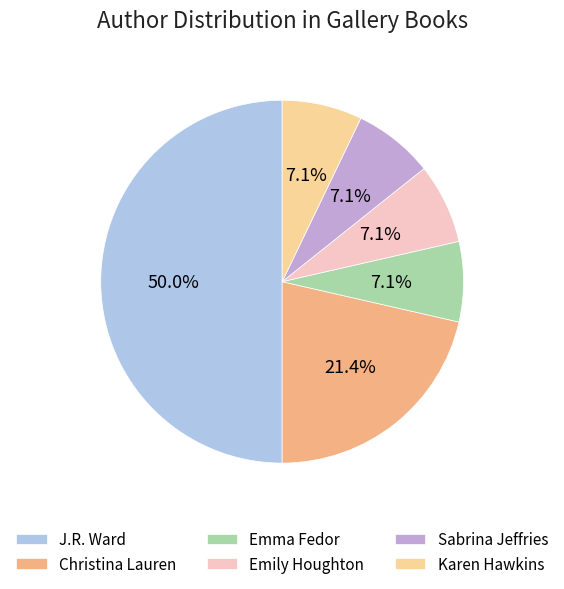

How many segments does this pie chart have?

6